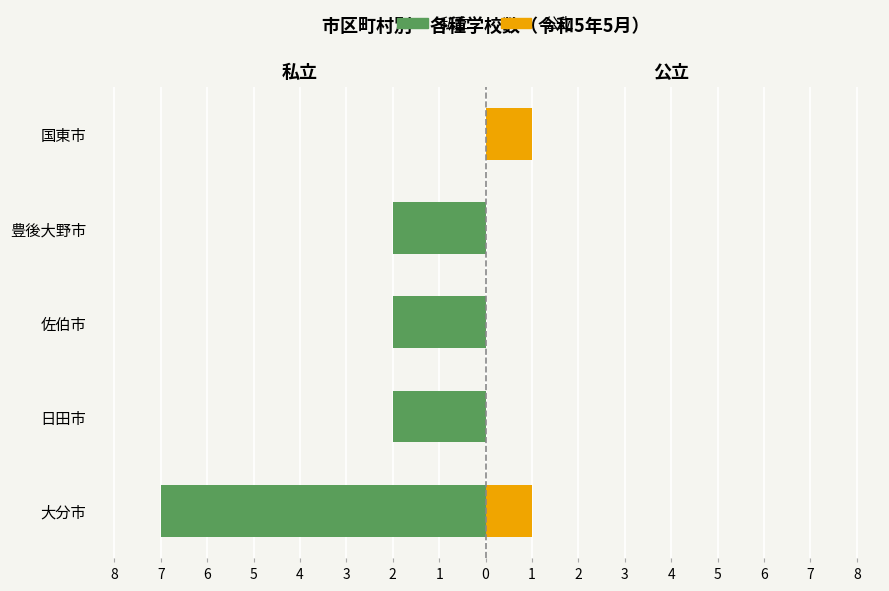

Rank the series at 国東市 from lowest to highest value.

私立, 公立